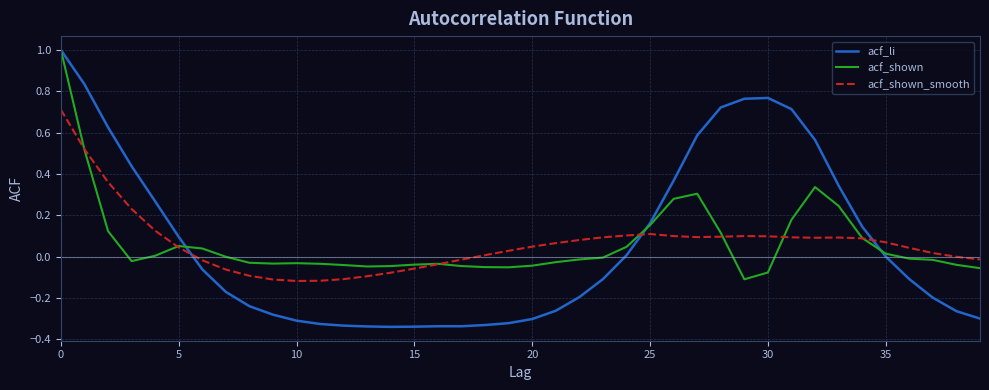

How many intersections are there between acf_shown_smooth and acf_shown?

7